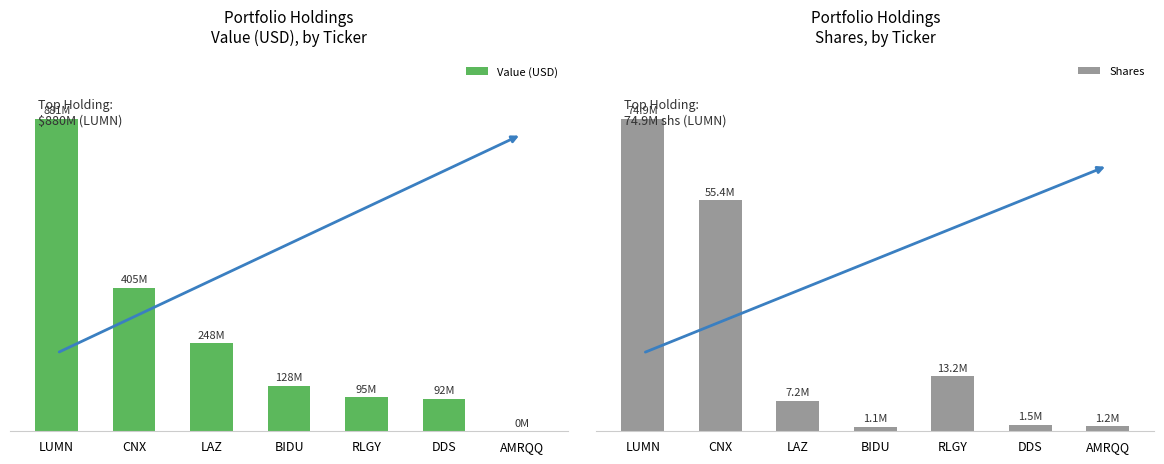

What is the total value across all series at RLGY?

108592695